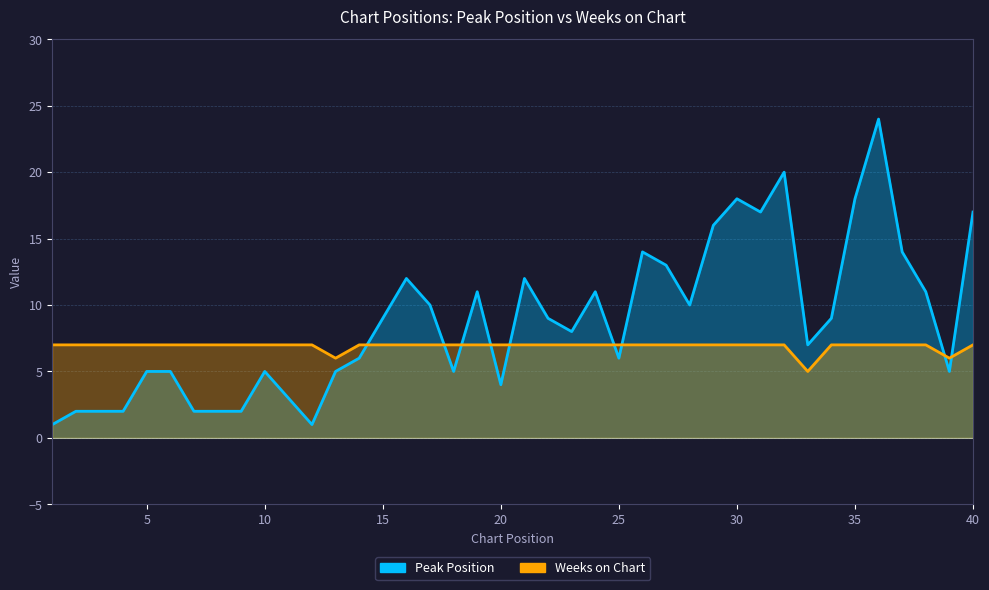

What is the difference between the maximum and second lowest values in the Peak Position series?

23